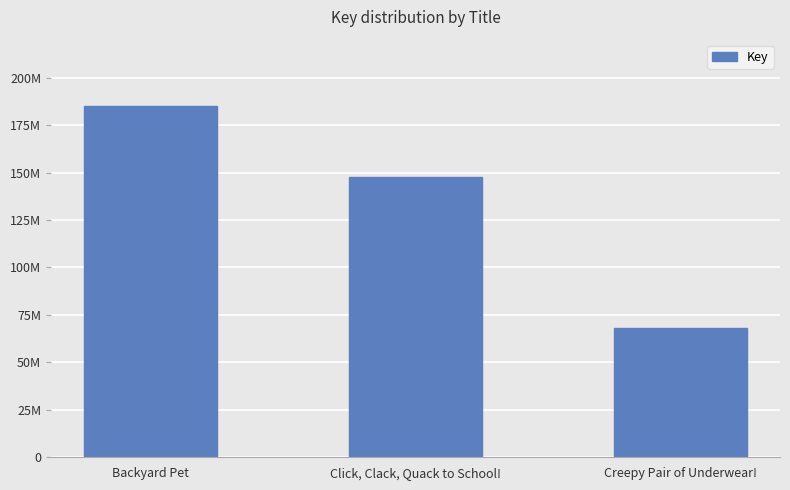

Does the chart contain any negative values?

No